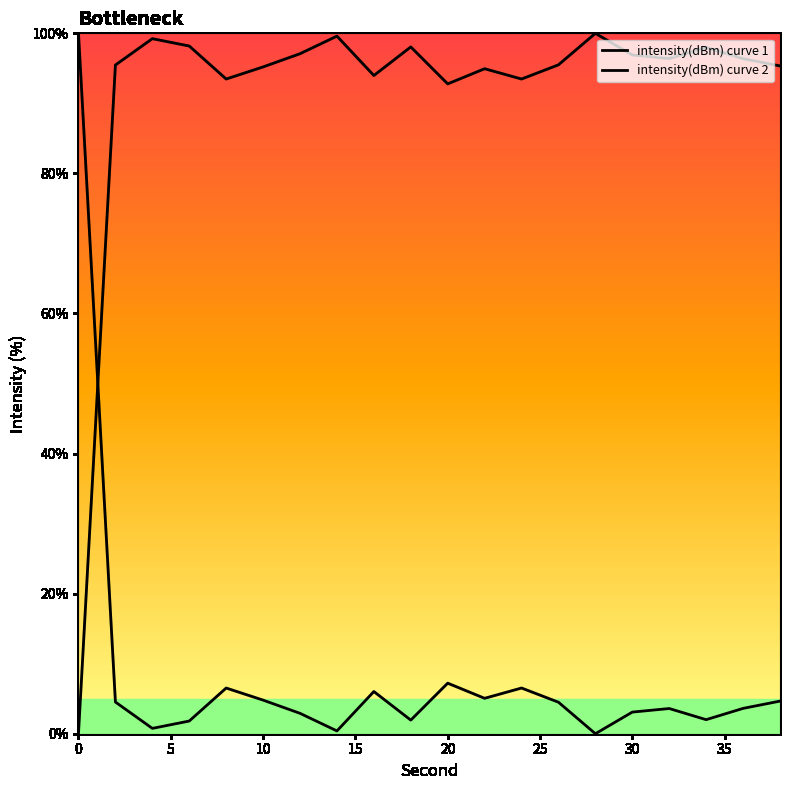

The intensity(dBm) curve 1 series shows 147.7 at 10. True or false?

False